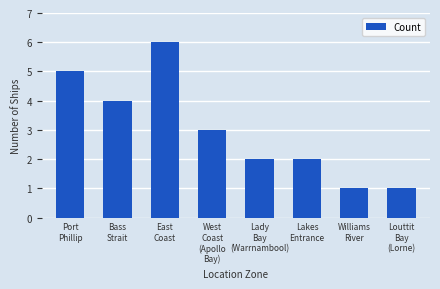

What position from the right is Port
Phillip?

8